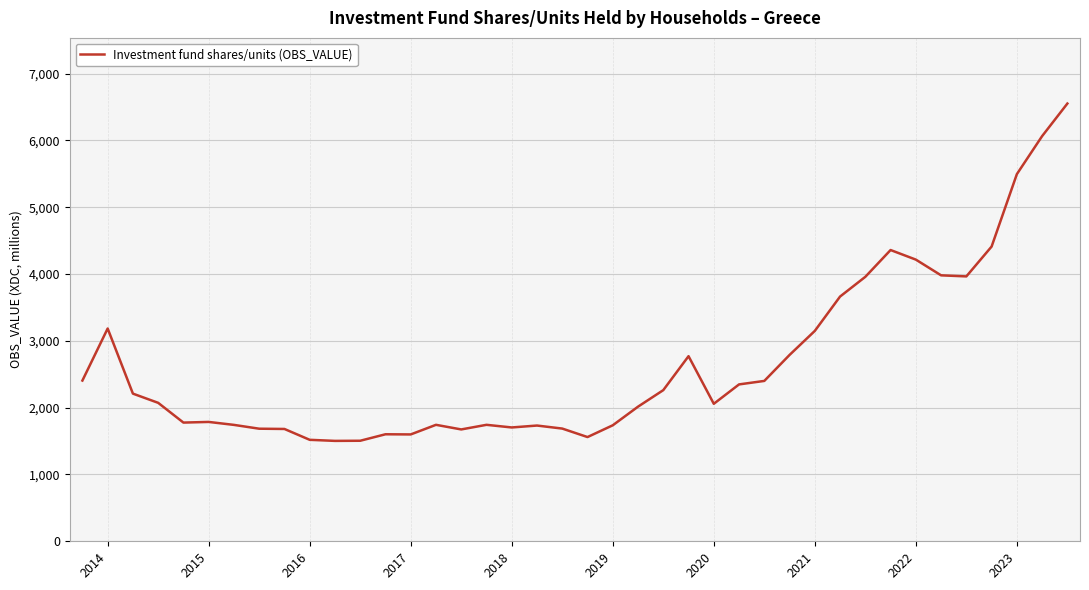

What is the smallest value displayed?

1503.0